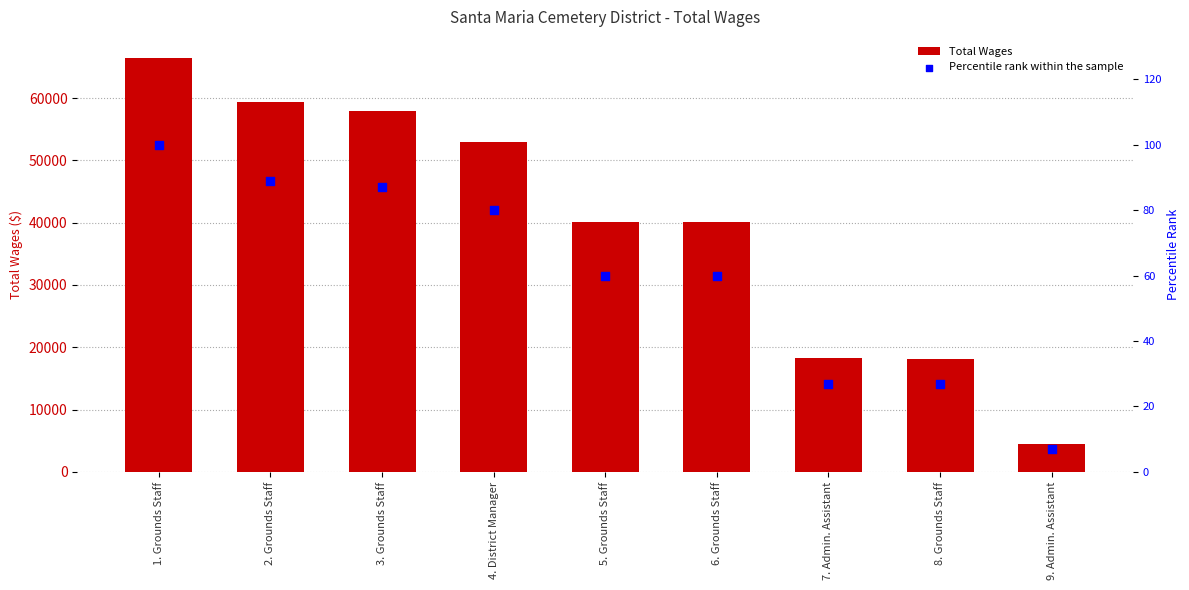

Which series has the largest total across all categories?

Total Wages